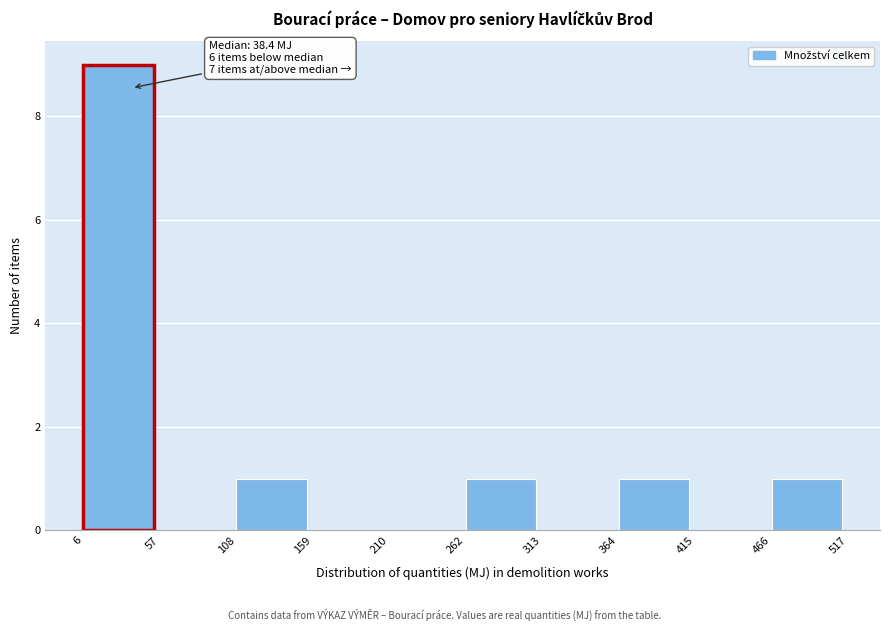

Over which range of the x-axis is the bar tallest?

6 to 57